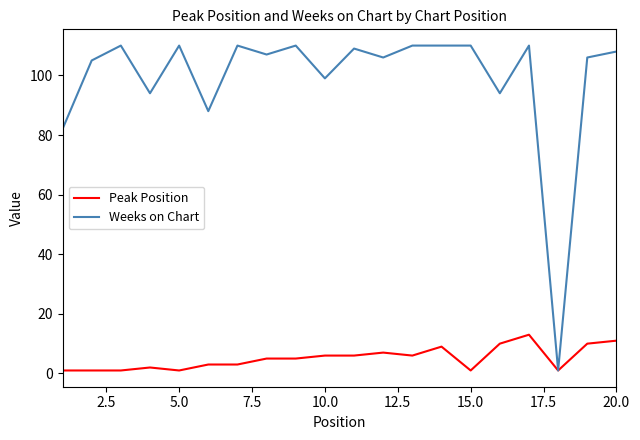

What is the greatest value displayed?

110